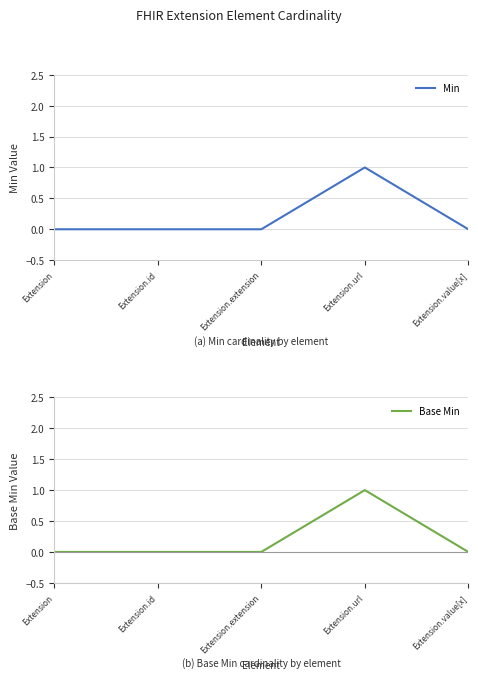

What are all the series names shown in the legend?

Min, Base Min